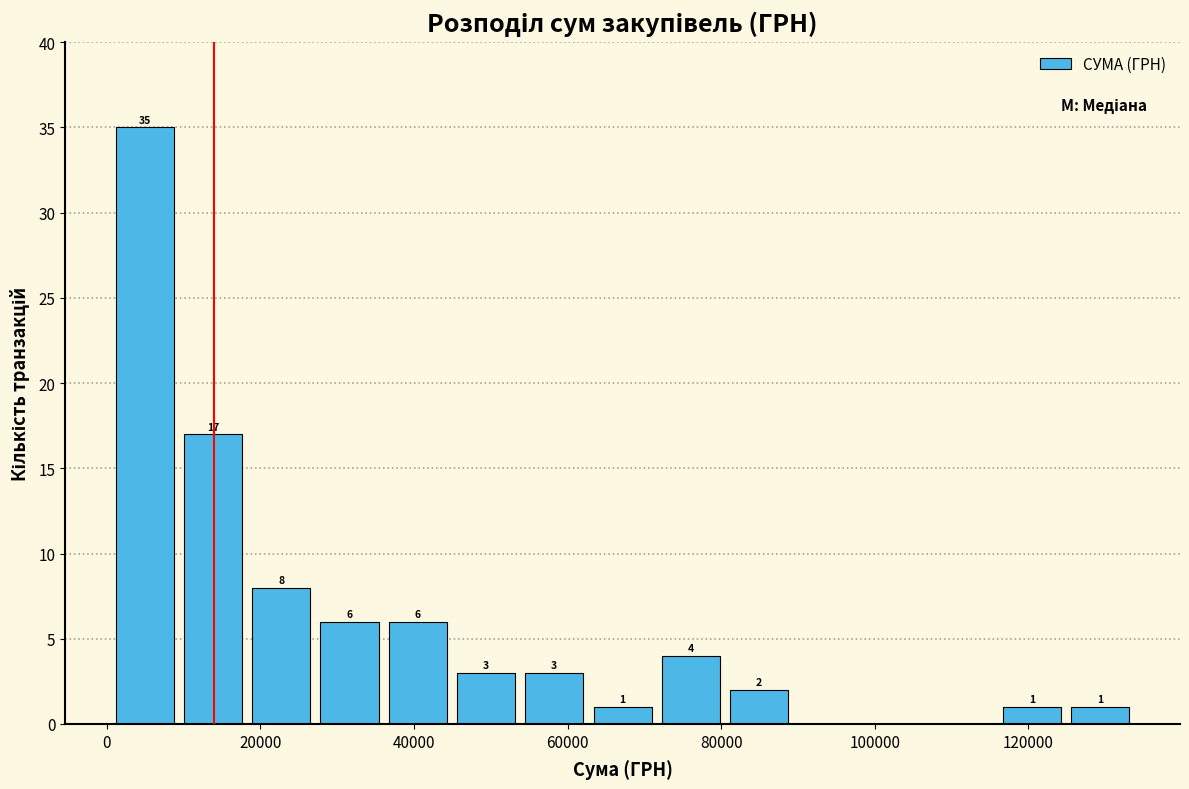

Over which range of the x-axis is the bar tallest?

0 to 10000